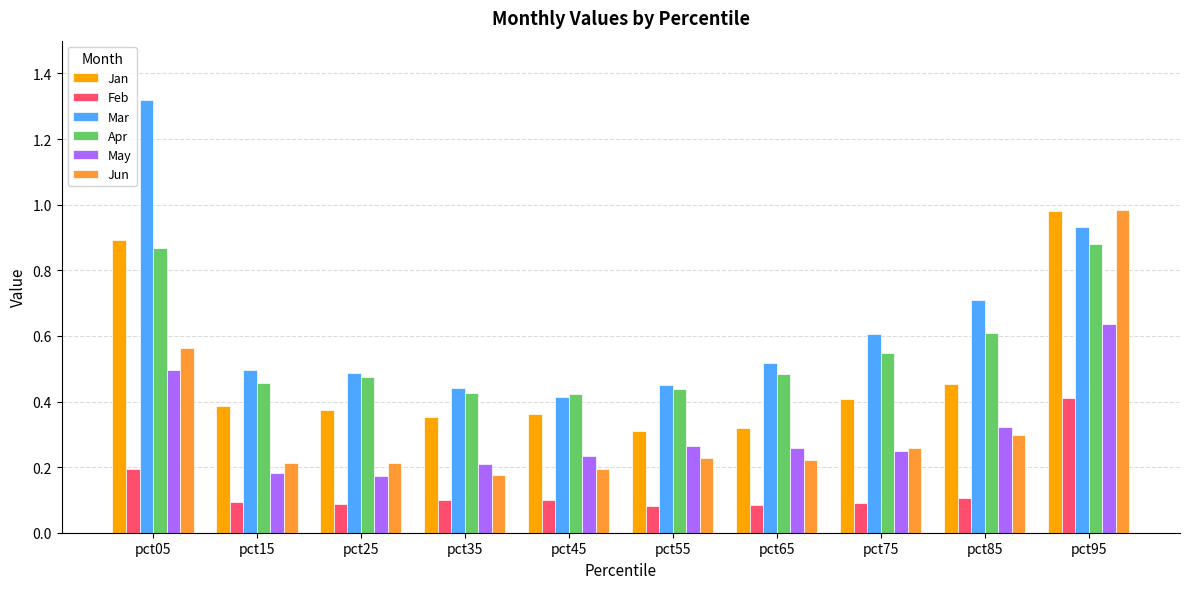

What is the total value across all series at pct25?

1.8